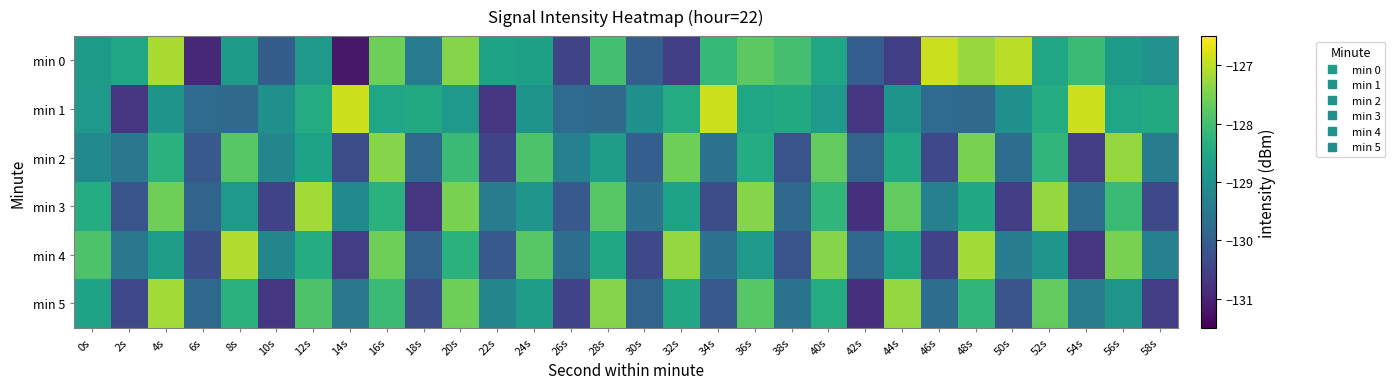

Reading left to right, list all the values displayed in this chart.

min 0: 0s=-128.8	2s=-128.6	4s=-127.1	6s=-130.9	8s=-128.8	10s=-130.0	12s=-128.8	14s=-131.2	16s=-127.6	18s=-129.5	20s=-127.4	22s=-128.6	24s=-128.7	26s=-130.5	28s=-128.0	30s=-130.0	32s=-130.6	34s=-128.2	36s=-127.8	38s=-128.0	40s=-128.6	42s=-130.0	44s=-130.6	46s=-126.9	48s=-127.3	50s=-127.0	52s=-128.5	54s=-128.1	56s=-128.8	58s=-129.0
min 1: 0s=-128.8	2s=-130.7	4s=-128.9	6s=-129.8	8s=-129.8	10s=-129.0	12s=-128.4	14s=-126.9	16s=-128.6	18s=-128.5	20s=-128.8	22s=-130.7	24s=-128.9	26s=-129.8	28s=-129.8	30s=-129.0	32s=-128.4	34s=-126.9	36s=-128.6	38s=-128.5	40s=-128.8	42s=-130.7	44s=-128.9	46s=-129.8	48s=-129.8	50s=-129.0	52s=-128.4	54s=-126.9	56s=-128.6	58s=-128.5
min 2: 0s=-129.1	2s=-129.5	4s=-128.3	6s=-130.1	8s=-127.8	10s=-129.2	12s=-128.6	14s=-130.3	16s=-127.4	18s=-129.8	20s=-128.1	22s=-130.5	24s=-127.9	26s=-129.3	28s=-128.7	30s=-130.0	32s=-127.6	34s=-129.6	36s=-128.4	38s=-130.2	40s=-127.7	42s=-129.9	44s=-128.5	46s=-130.4	48s=-127.5	50s=-129.7	52s=-128.2	54s=-130.6	56s=-127.3	58s=-129.4
min 3: 0s=-128.4	2s=-130.2	4s=-127.6	6s=-129.9	8s=-128.8	10s=-130.5	12s=-127.2	14s=-129.1	16s=-128.3	18s=-130.7	20s=-127.5	22s=-129.4	24s=-128.9	26s=-130.1	28s=-127.8	30s=-129.6	32s=-128.6	34s=-130.3	36s=-127.4	38s=-129.8	40s=-128.2	42s=-130.8	44s=-127.7	46s=-129.3	48s=-128.5	50s=-130.6	52s=-127.3	54s=-129.7	56s=-128.1	58s=-130.4
min 4: 0s=-127.9	2s=-129.5	4s=-128.7	6s=-130.3	8s=-127.1	10s=-129.2	12s=-128.4	14s=-130.6	16s=-127.6	18s=-129.9	20s=-128.3	22s=-130.1	24s=-127.8	26s=-129.7	28s=-128.5	30s=-130.4	32s=-127.3	34s=-129.6	36s=-128.8	38s=-130.2	40s=-127.4	42s=-129.8	44s=-128.6	46s=-130.5	48s=-127.2	50s=-129.4	52s=-128.9	54s=-130.7	56s=-127.5	58s=-129.3
min 5: 0s=-128.6	2s=-130.4	4s=-127.2	6s=-129.8	8s=-128.3	10s=-130.7	12s=-127.9	14s=-129.5	16s=-128.1	18s=-130.3	20s=-127.6	22s=-129.2	24s=-128.7	26s=-130.5	28s=-127.4	30s=-129.9	32s=-128.5	34s=-130.1	36s=-127.8	38s=-129.6	40s=-128.4	42s=-130.8	44s=-127.3	46s=-129.7	48s=-128.2	50s=-130.2	52s=-127.7	54s=-129.4	56s=-128.9	58s=-130.6